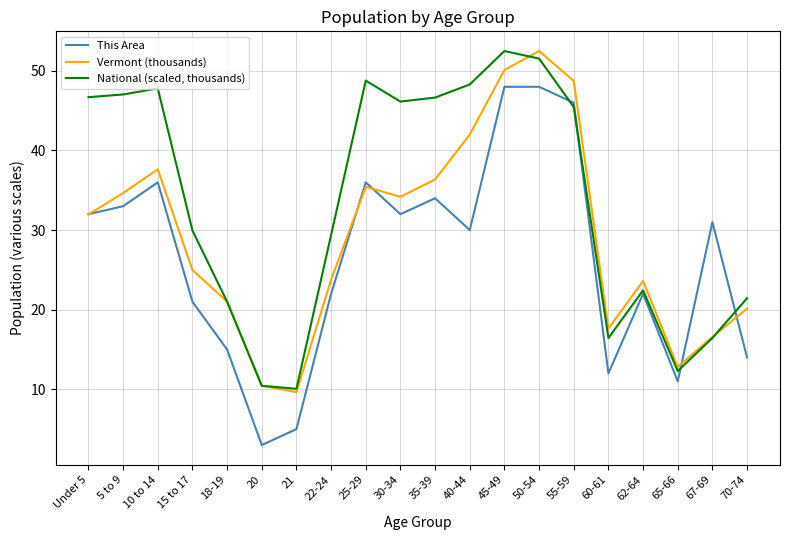

What is the difference between the maximum and minimum values in the Vermont (thousands) series?

42.8